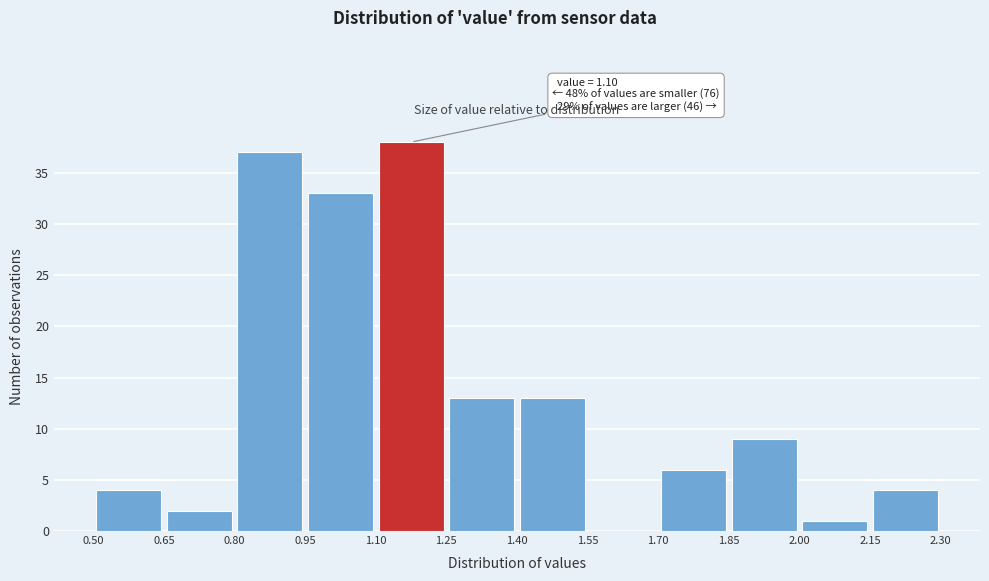

Which range on the x-axis has the tallest bar?

1.10 to 1.25